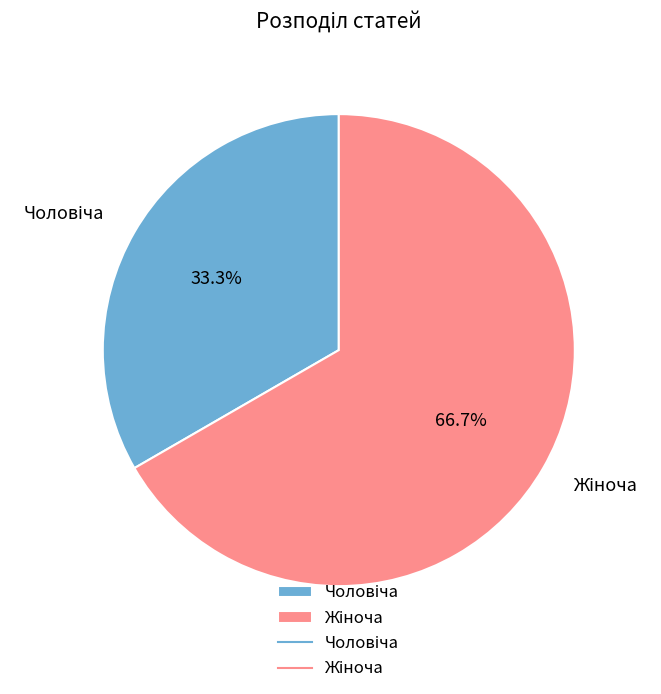

Does any single category account for the majority?

Yes